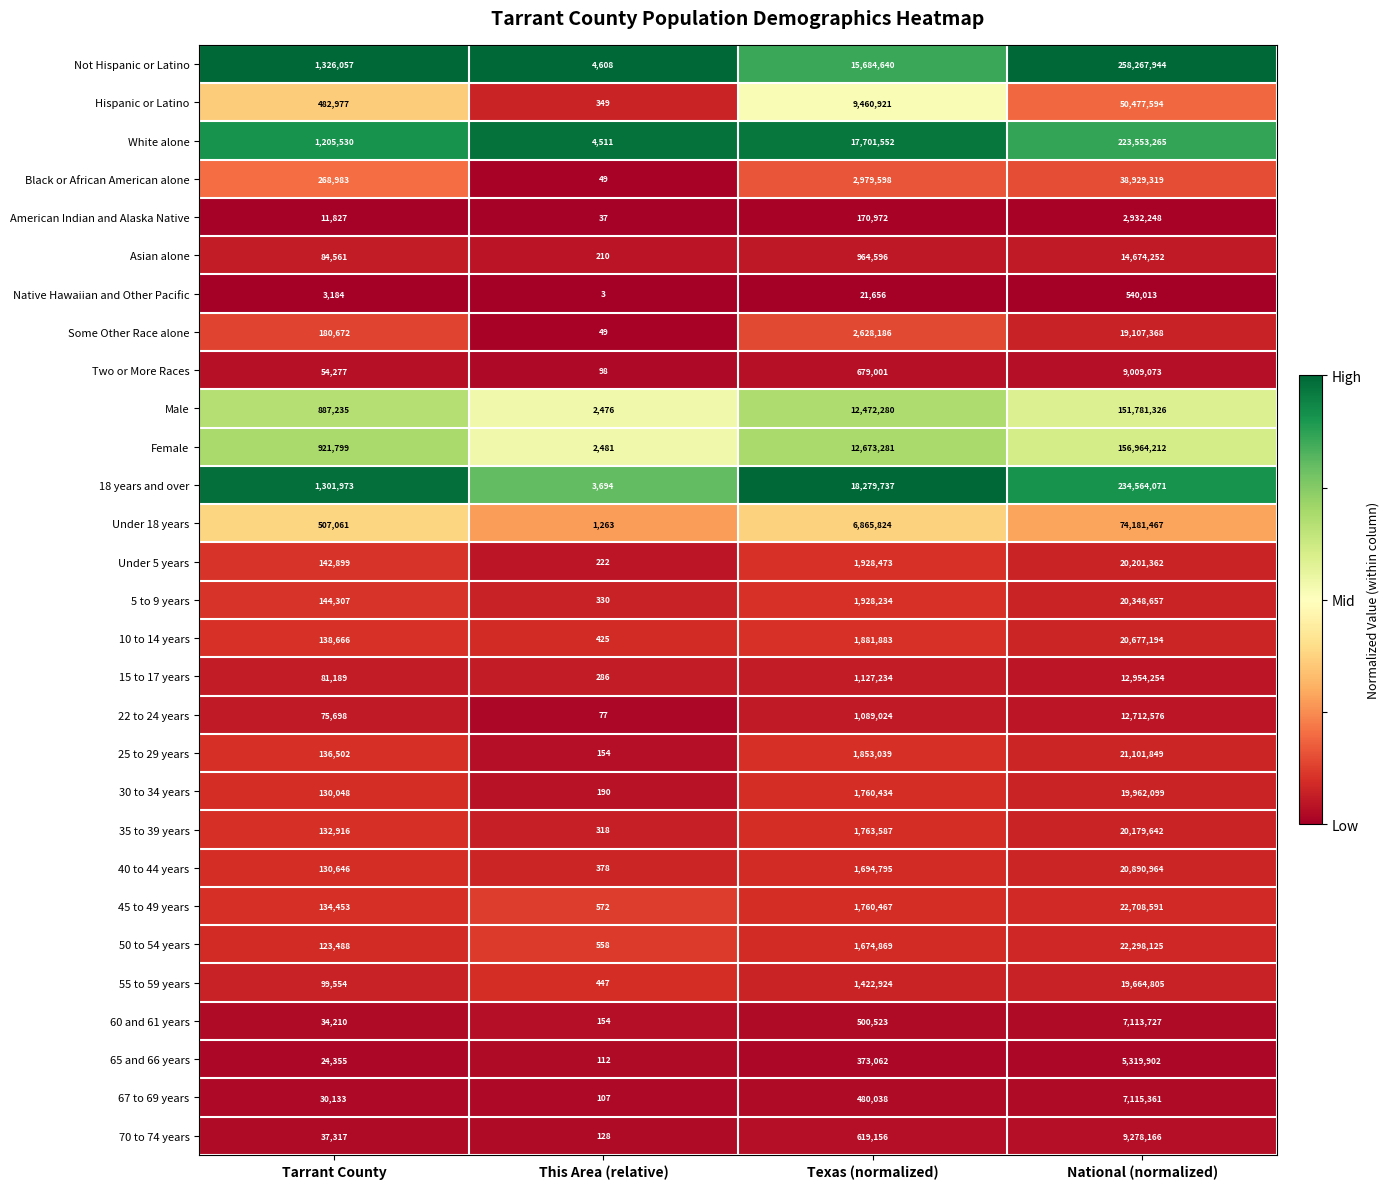

What value does the Hispanic or Latino series have at Tarrant County, to the nearest 10?

482980